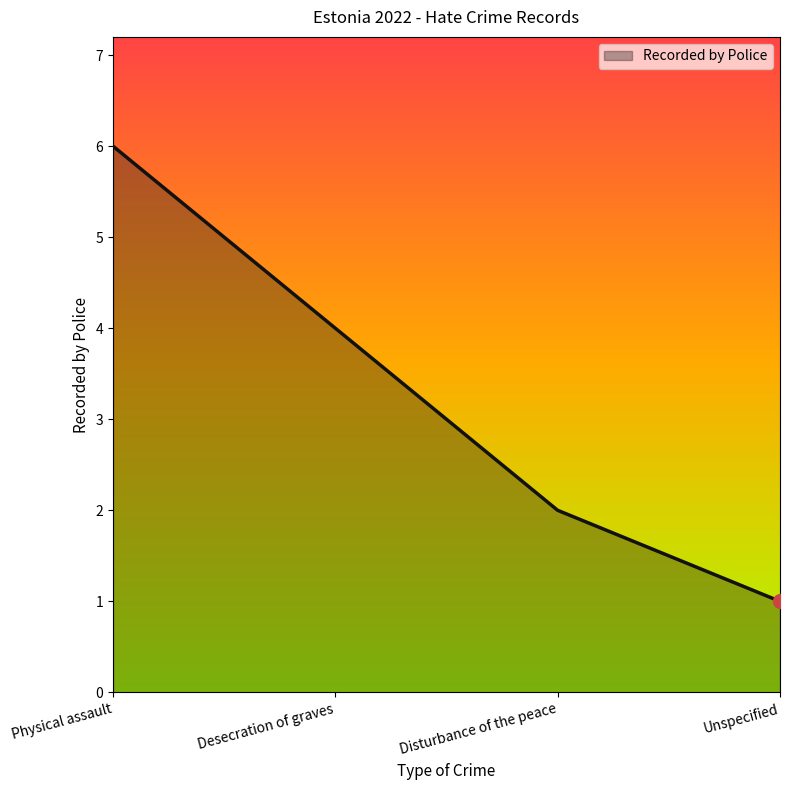

Rank the categories by value from lowest to highest.

Unspecified, Disturbance of the peace, Desecration of graves, Physical assault